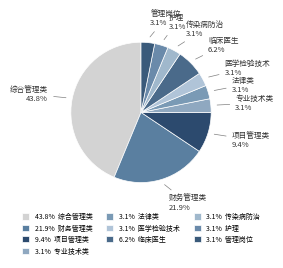

How many segments does this pie chart have?

10